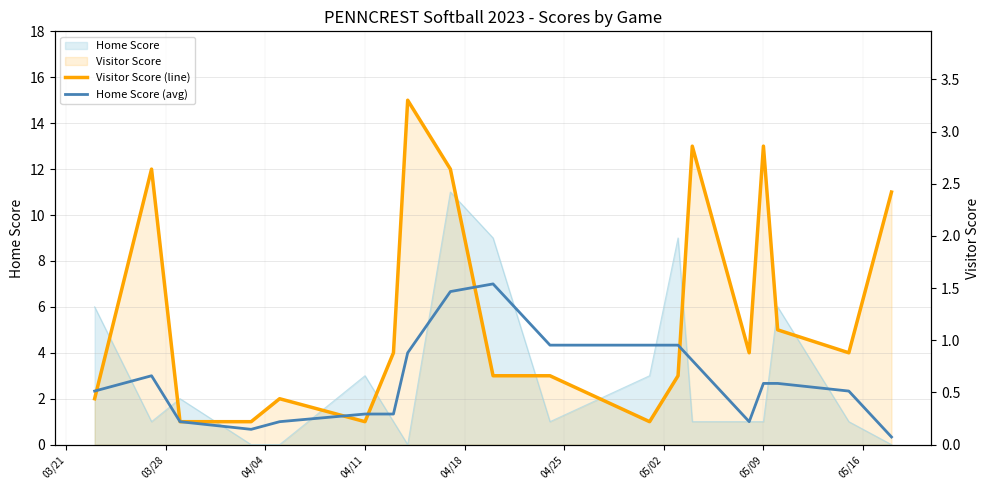

Reading right to left, transcribe all the data shown in this chart.

Visitor Score (line): 11.0	4.0	5.0	13.0	4.0	13.0	3.0	1.0	3.0	3.0	12.0	15.0	4.0	1.0	2.0	1.0	1.0	12.0	2.0
Home Score (avg): 0.3	2.3	2.7	2.7	1.0	3.7	4.3	4.3	4.3	7.0	6.7	4.0	1.3	1.3	1.0	0.7	1.0	3.0	2.3